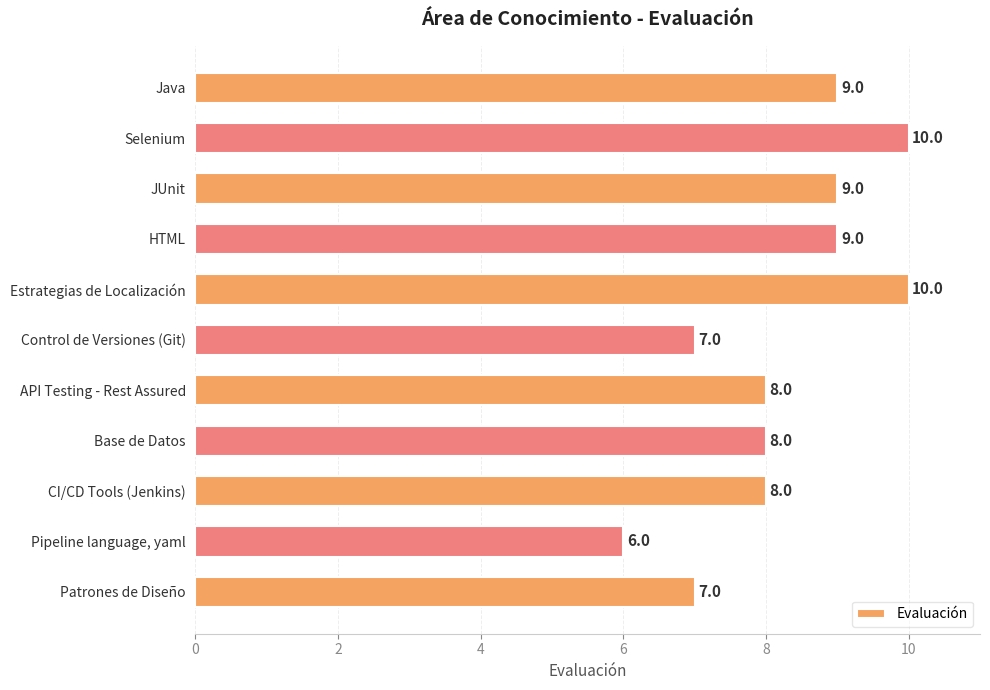

How many values are between 7 and 9?

8